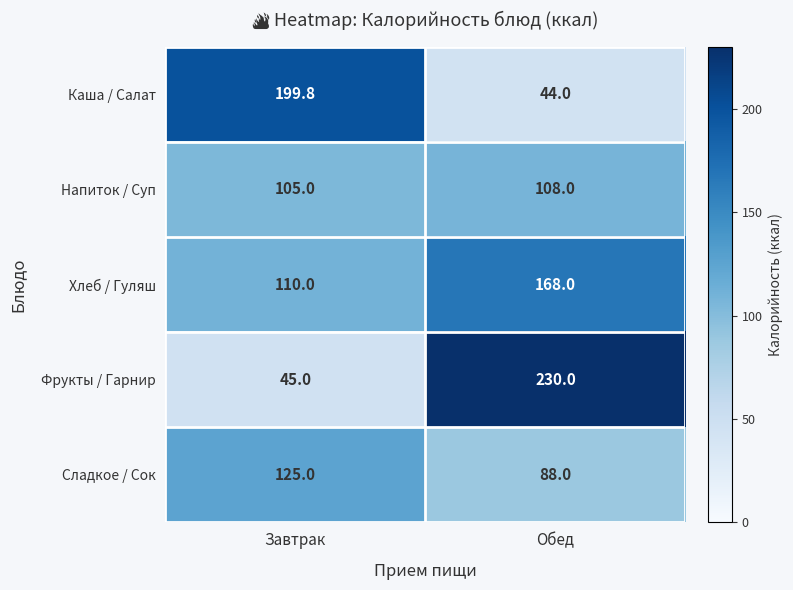

Reading left to right, what are all the values shown in this chart?

Каша / Салат: Завтрак=199.8	Обед=44.0
Напиток / Суп: Завтрак=105.0	Обед=108.0
Хлеб / Гуляш: Завтрак=110.0	Обед=168.0
Фрукты / Гарнир: Завтрак=45.0	Обед=230.0
Сладкое / Сок: Завтрак=125.0	Обед=88.0